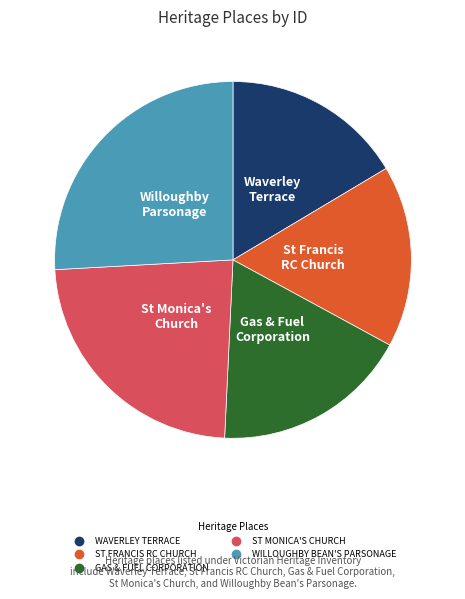

How many segments does this pie chart have?

5